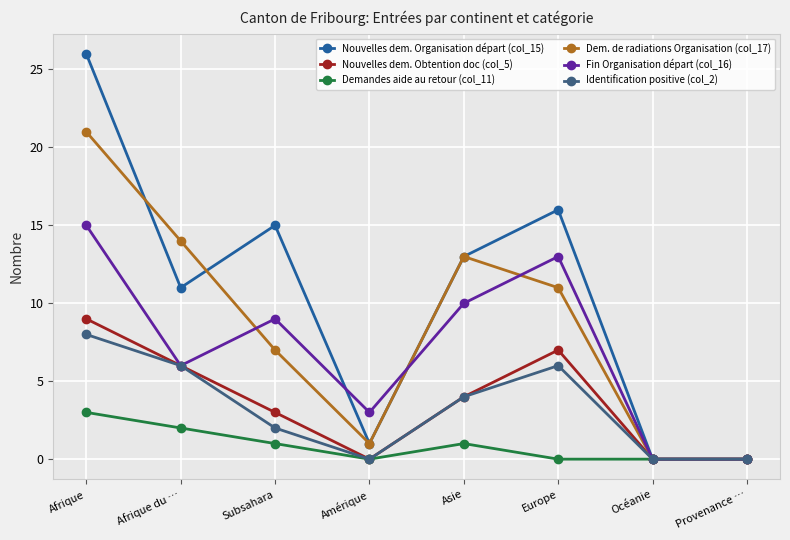

At which category does Nouvelles dem. Organisation départ (col_15) reach its first local peak?

Subsahara